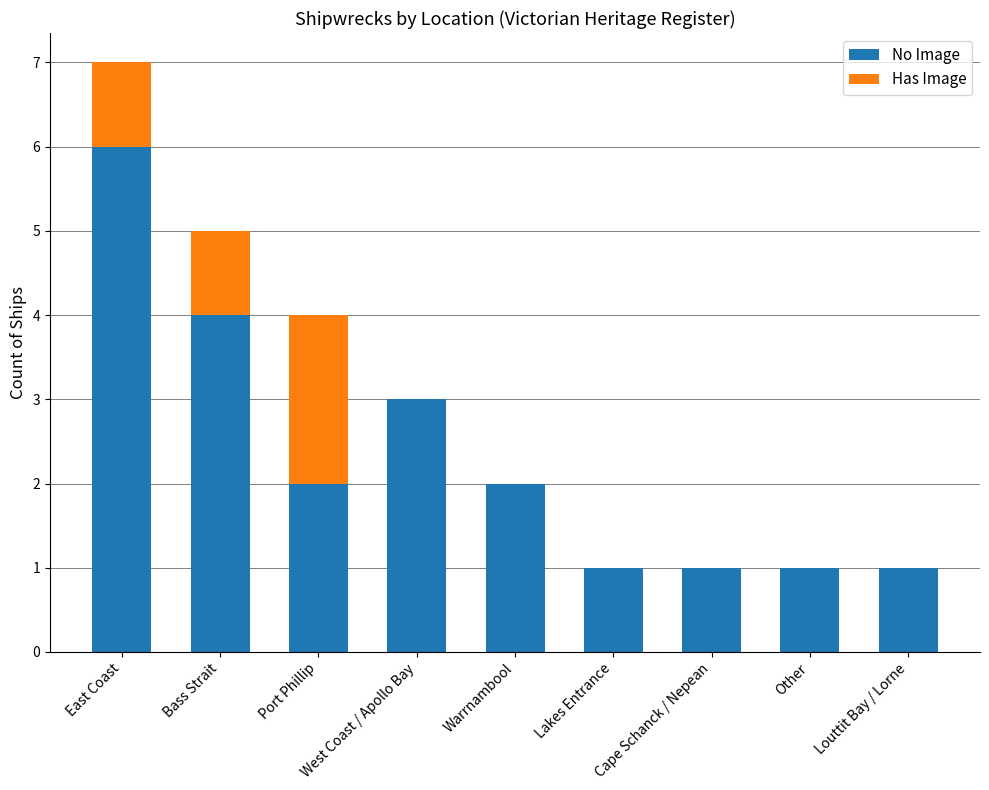

What is the highest value of the No Image series?

6